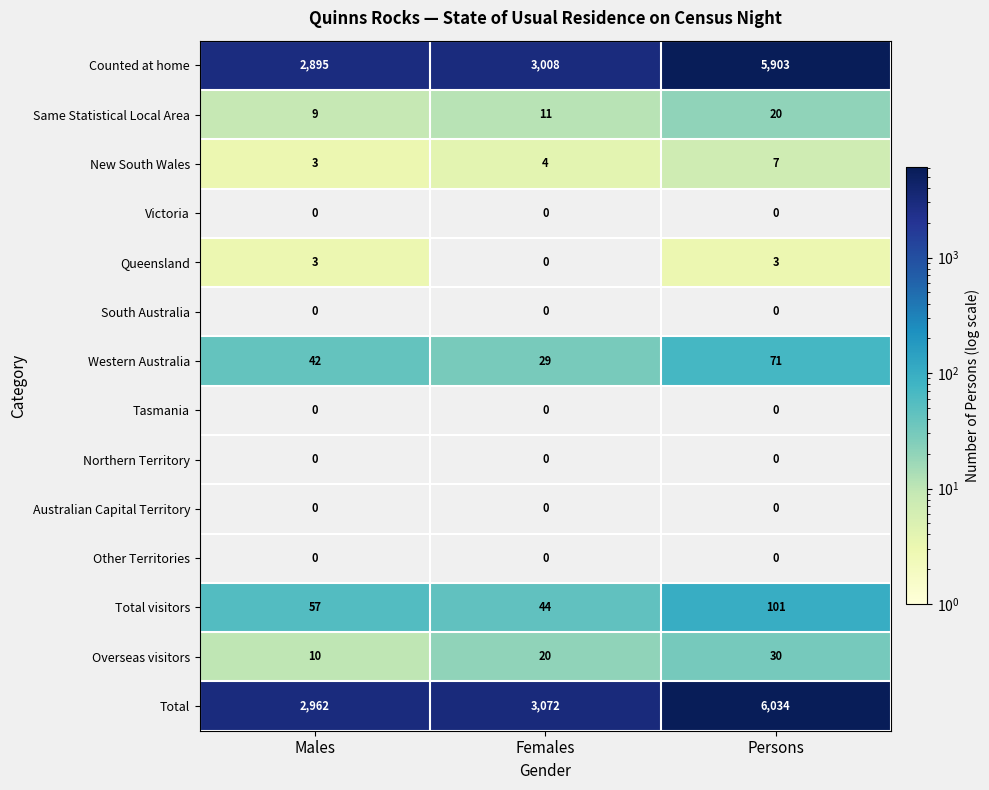

What is the maximum value shown in the chart?

6034